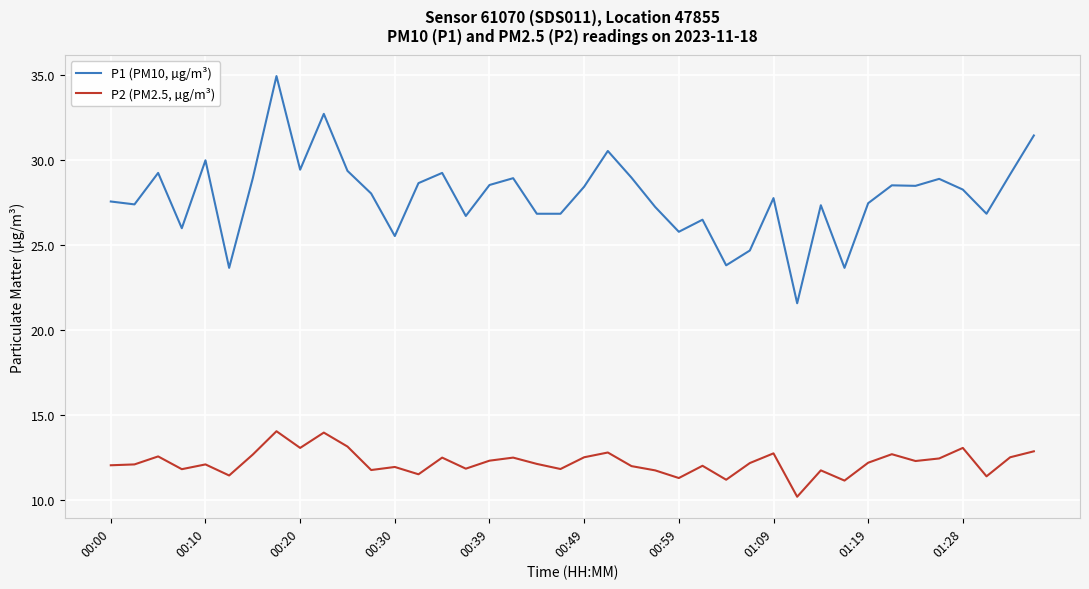

Rank the series by their average value, from lowest to highest.

P2 (PM2.5, µg/m³), P1 (PM10, µg/m³)